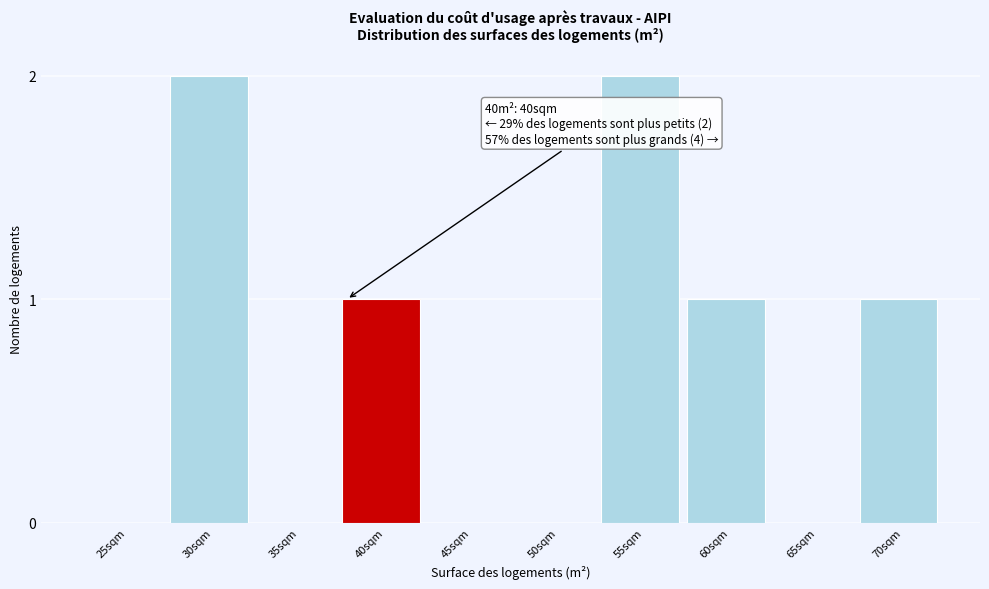

Reading left to right, transcribe all the data shown in this chart.

25sqm=0	30sqm=2	35sqm=0	40sqm=1	45sqm=0	50sqm=0	55sqm=2	60sqm=1	65sqm=0	70sqm=1